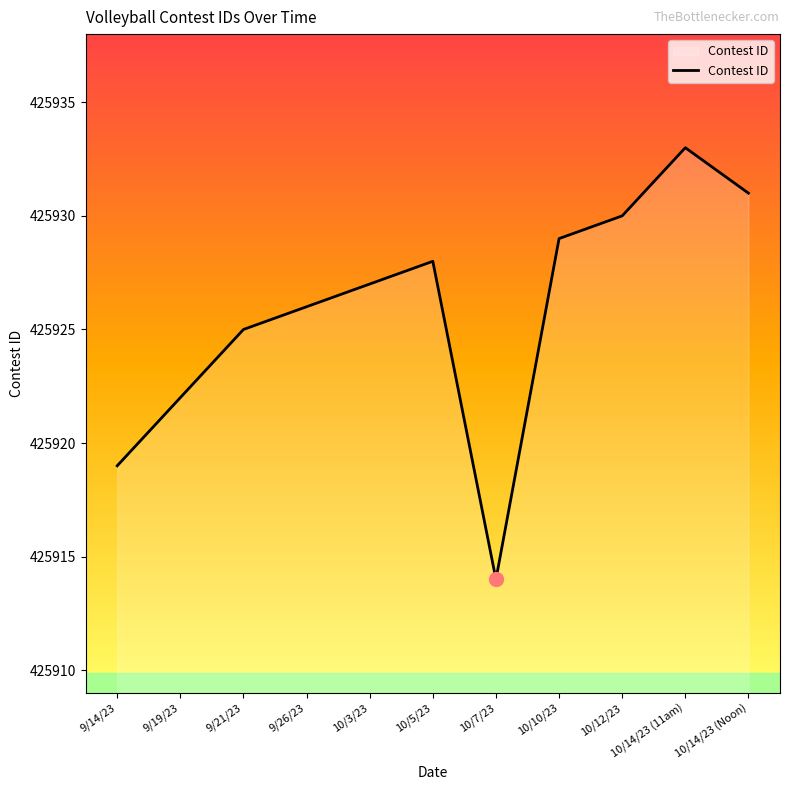

Where is the first local maximum?

10/5/23